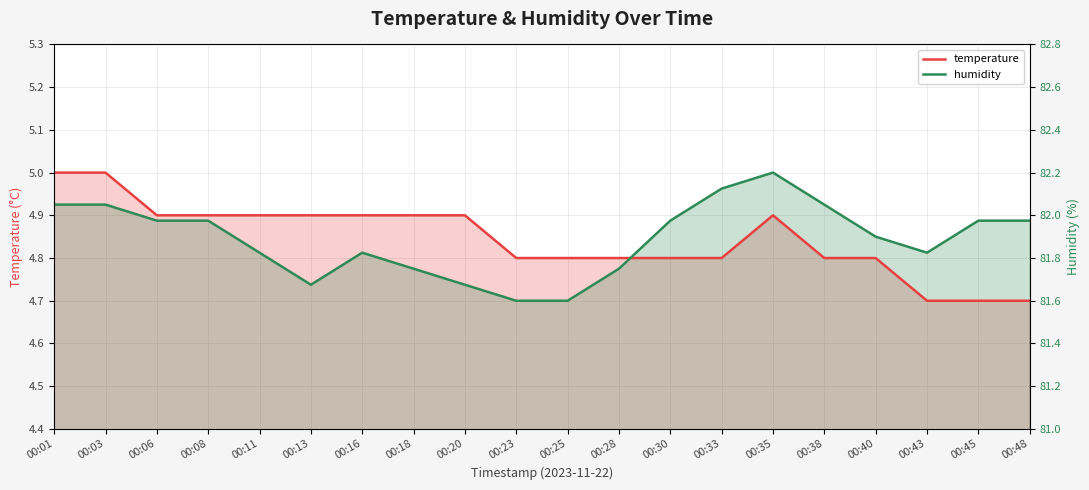

Which series ends up on top after the final intersection of temperature and humidity?

humidity